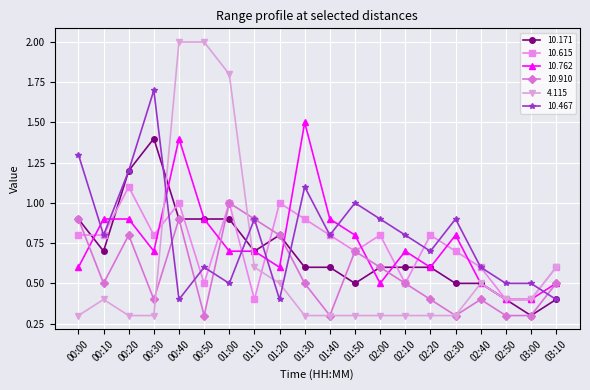

What is the label of the 15th point from the left?

02:20